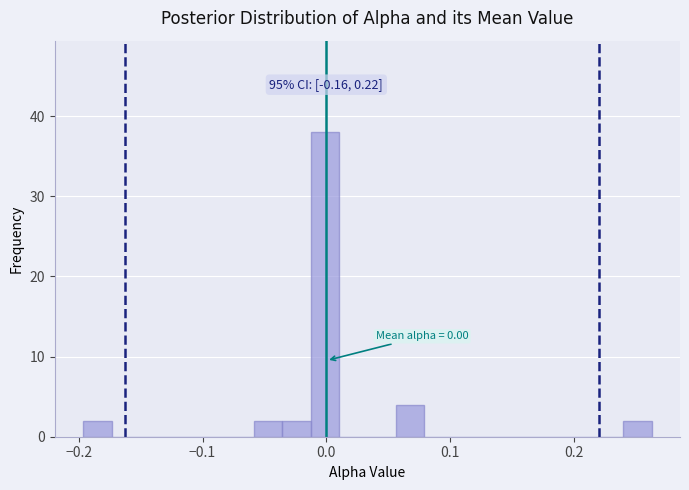

Around what value on the x-axis is the tallest bar? Give the approximate position of its centre, as read against the axis.

0.00